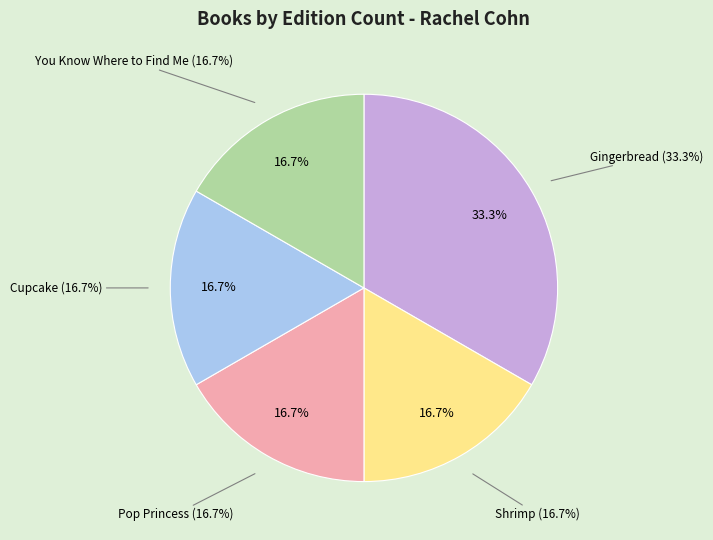

To the nearest percent, what is the difference between the largest and smallest slice percentages?

17%